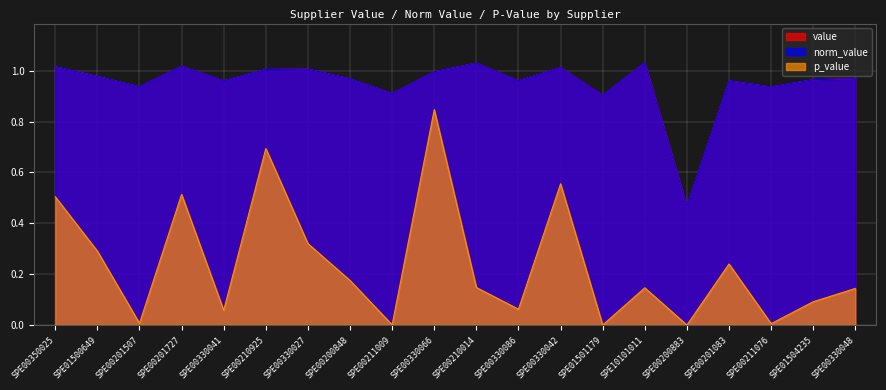

What is the highest value of the p_value series?

0.8